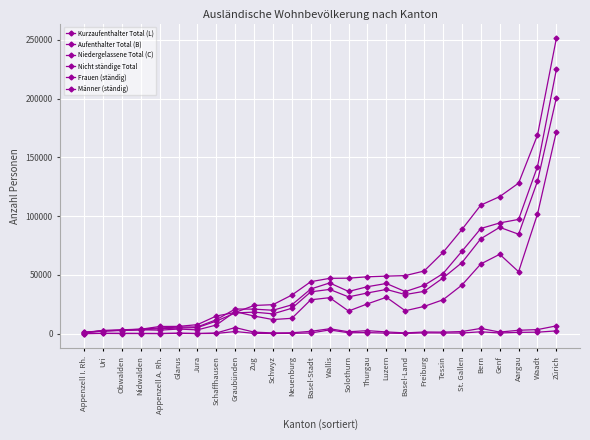

Count the number of data series in this chart.

6